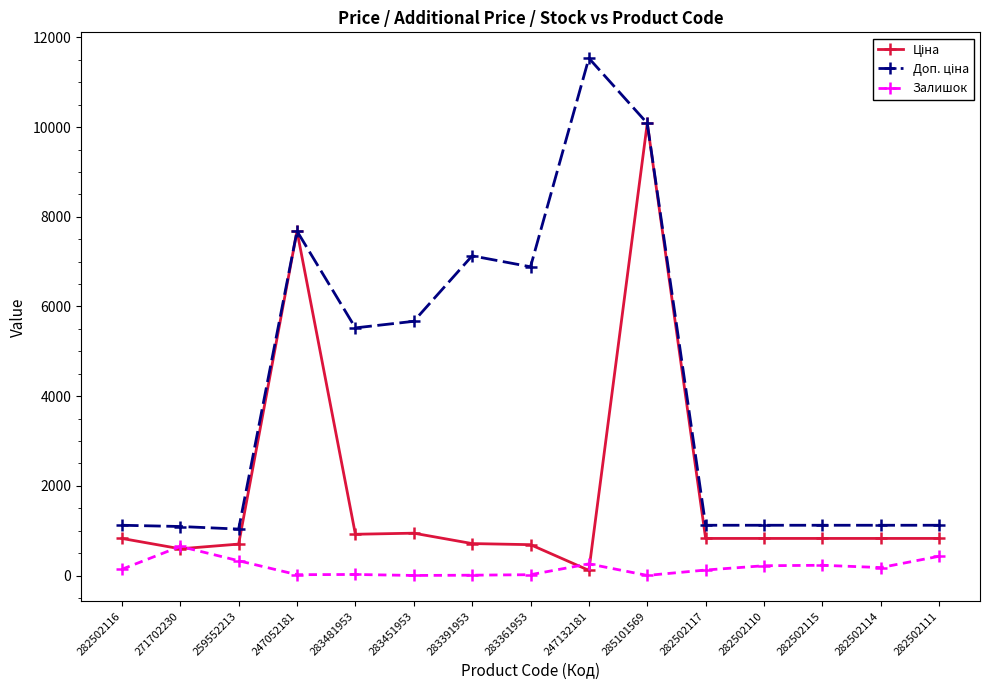

What is the sum of all Залишок values?

2633.0